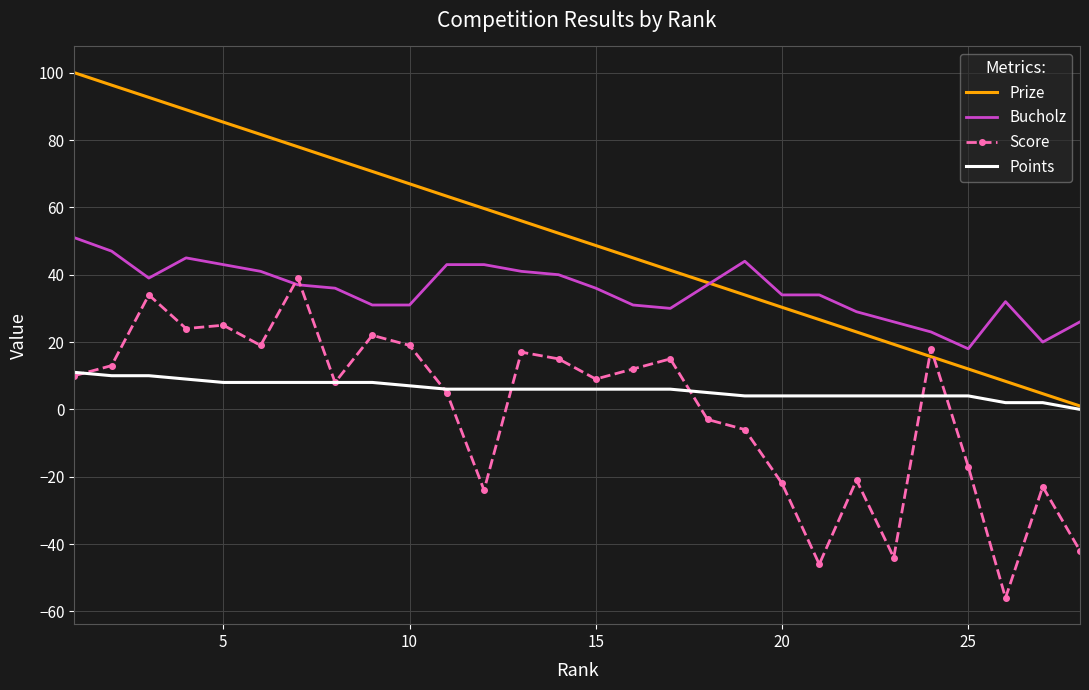

Which series has the largest total across all categories?

Prize